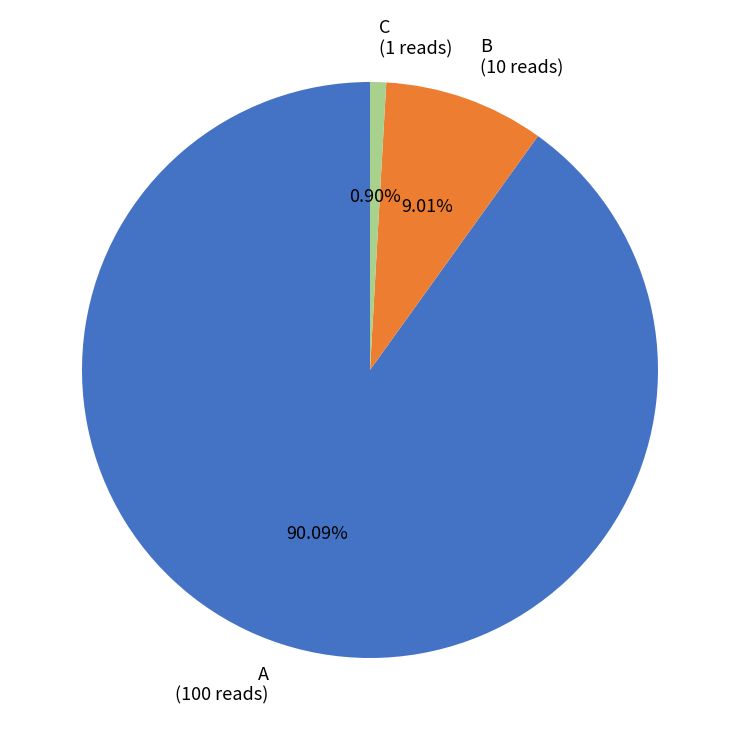

To the nearest percent, what is the difference between the largest and smallest slice percentages?

89%